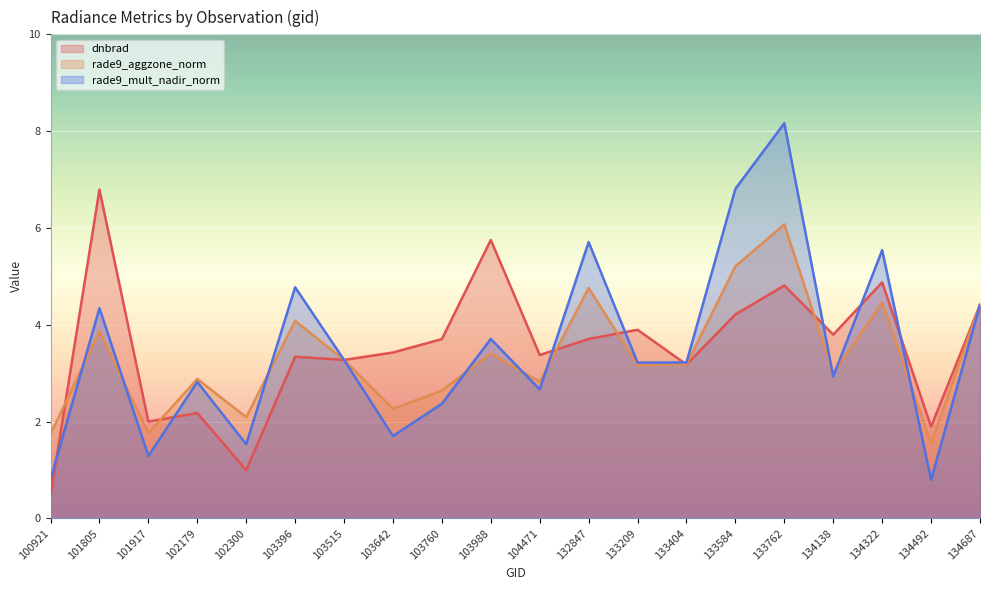

At 102179, list the series in order from largest to smallest.

rade9_aggzone_norm, rade9_mult_nadir_norm, dnbrad